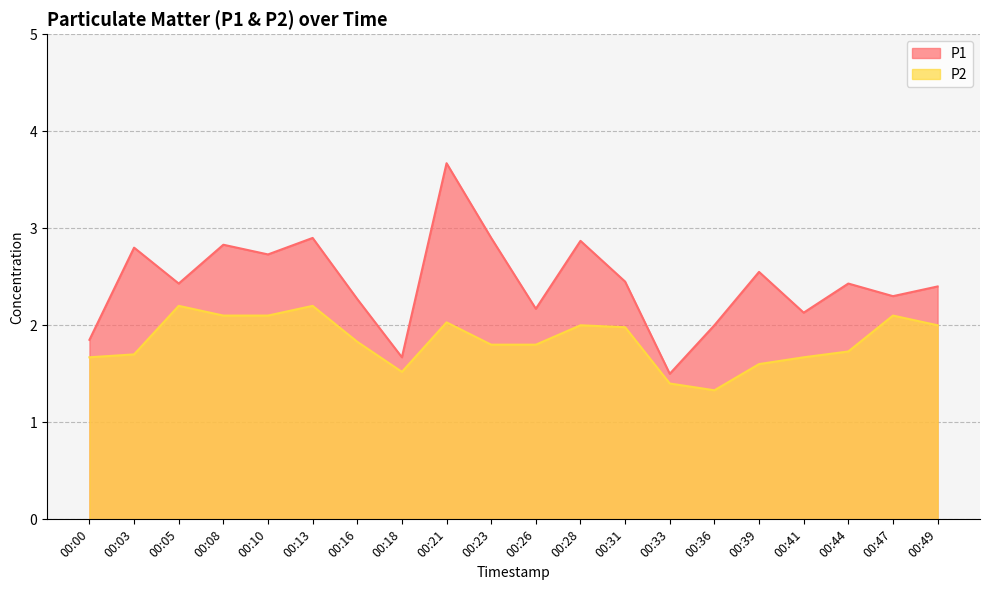

Reading left to right, list all the values displayed in this chart.

P1: 00:00=1.9	00:03=2.8	00:05=2.4	00:08=2.8	00:10=2.7	00:13=2.9	00:16=2.3	00:18=1.7	00:21=3.7	00:23=2.9	00:26=2.2	00:28=2.9	00:31=2.5	00:33=1.5	00:36=2.0	00:39=2.5	00:41=2.1	00:44=2.4	00:47=2.3	00:49=2.4
P2: 00:00=1.7	00:03=1.7	00:05=2.2	00:08=2.1	00:10=2.1	00:13=2.2	00:16=1.8	00:18=1.5	00:21=2.0	00:23=1.8	00:26=1.8	00:28=2.0	00:31=2.0	00:33=1.4	00:36=1.3	00:39=1.6	00:41=1.7	00:44=1.7	00:47=2.1	00:49=2.0